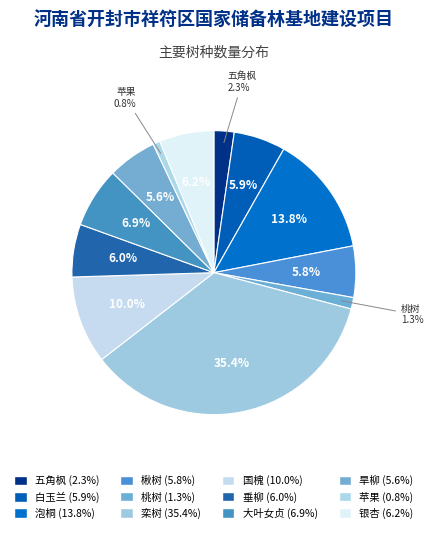

Rank the categories by value from lowest to highest.

苹果, 桃树, 五角枫, 旱柳, 楸树, 白玉兰, 垂柳, 银杏, 大叶女贞, 国槐, 泡桐, 栾树